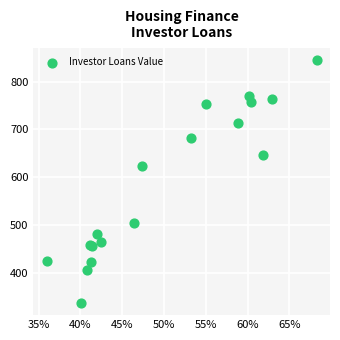

What Y value in the scatter plot is closest to 590?

622.9